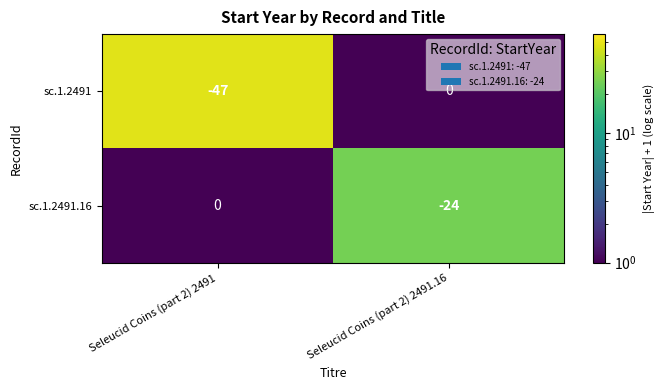

Reading left to right, extract all data points from this chart.

sc.1.2491: Seleucid Coins (part 2) 2491=-47	Seleucid Coins (part 2) 2491.16=0
sc.1.2491.16: Seleucid Coins (part 2) 2491=0	Seleucid Coins (part 2) 2491.16=-24